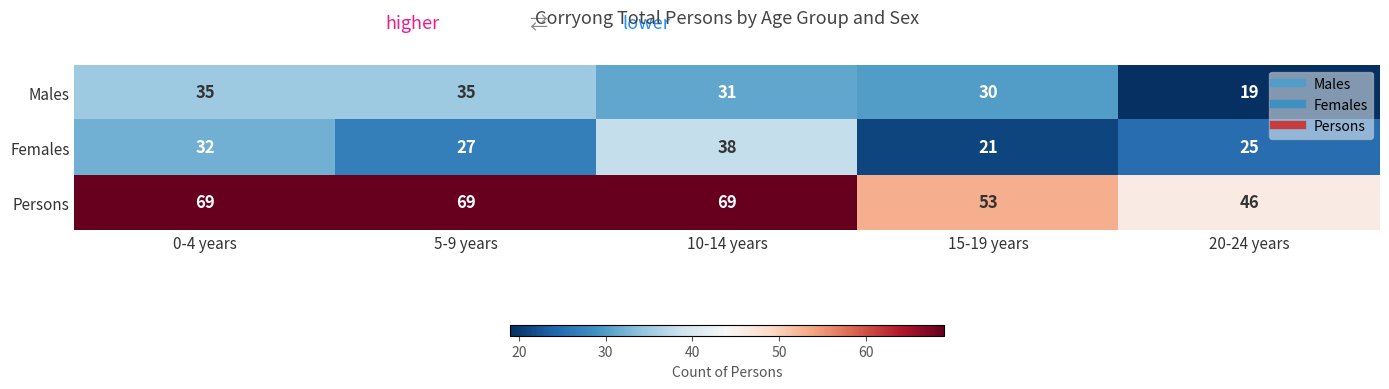

What is the greatest value displayed?

69